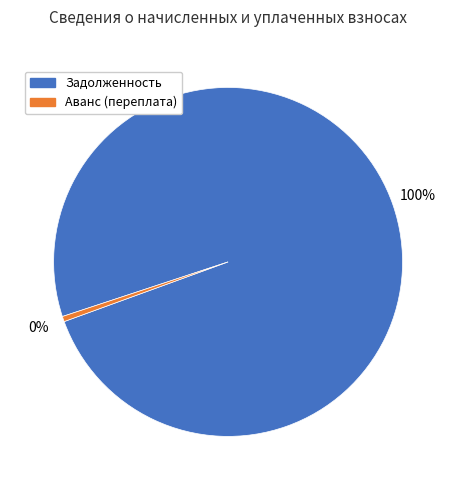

How many segments does this pie chart have?

2